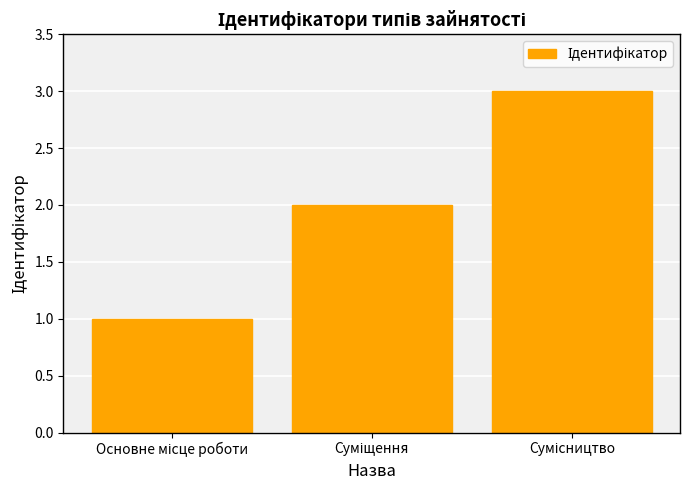

How many series are shown in this chart?

1